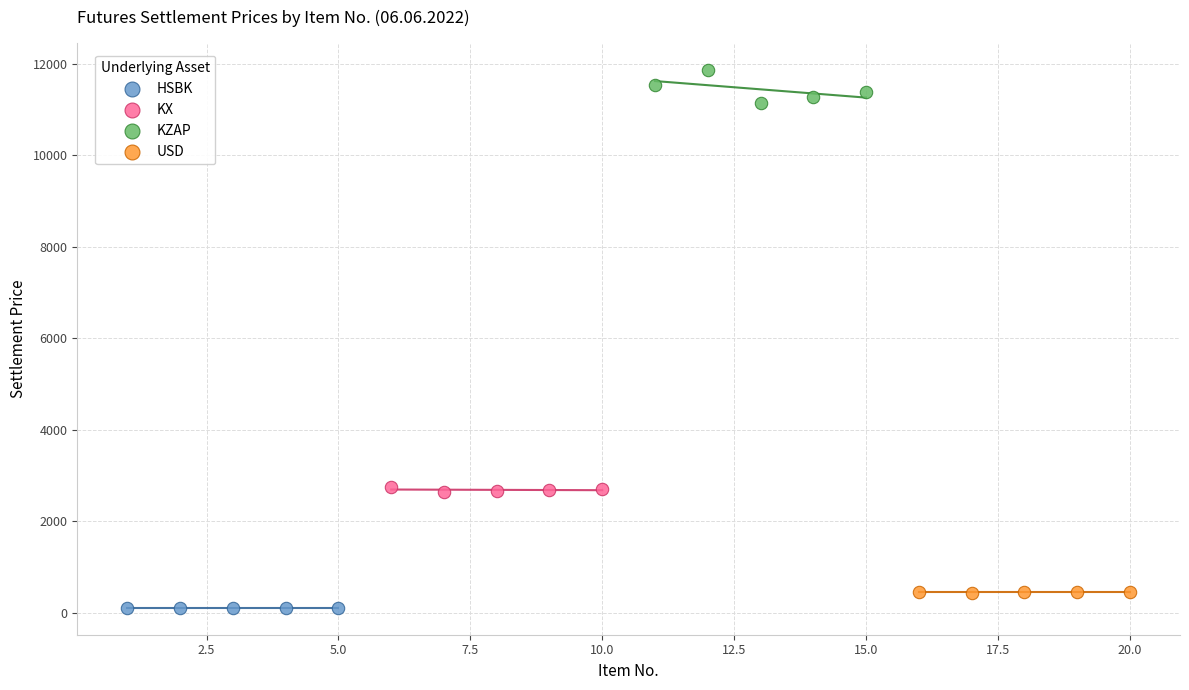

Which series contains the lowest Y value?

HSBK